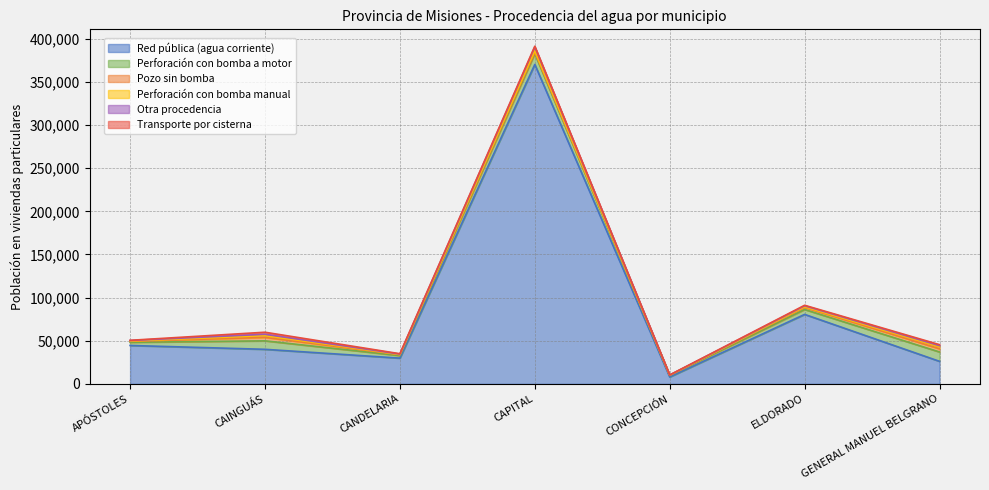

Where is Transporte por cisterna nearest to the value 1207?

GENERAL MANUEL BELGRANO